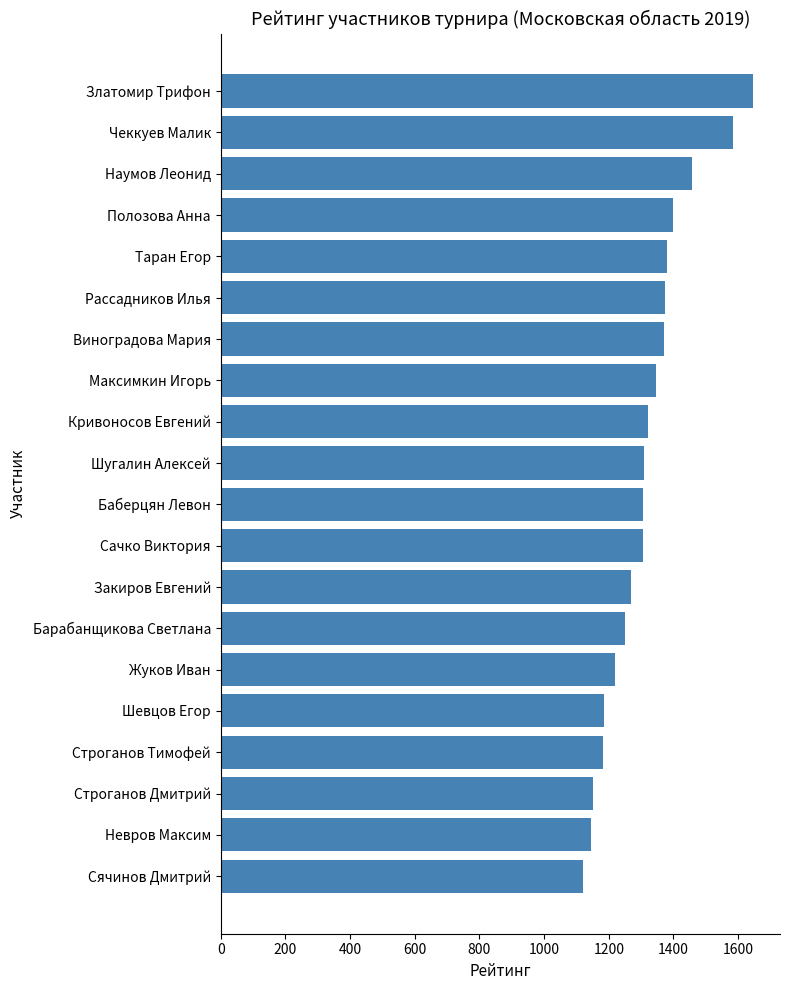

The value at Строганов Тимофей is 528. True or false?

False